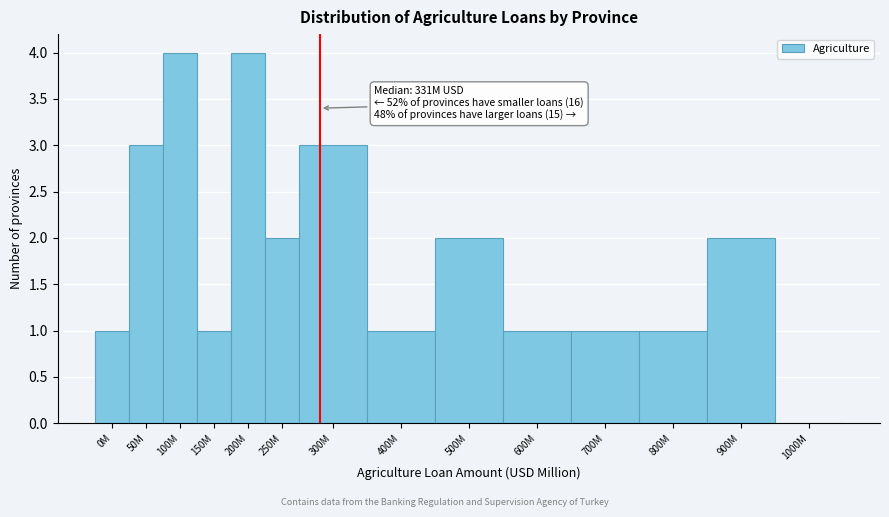

Reading right to left, extract all data points from this chart.

1000M=0	900M=2	800M=1	700M=1	600M=1	500M=2	400M=1	300M=3	250M=2	200M=4	150M=1	100M=4	50M=3	0M=1